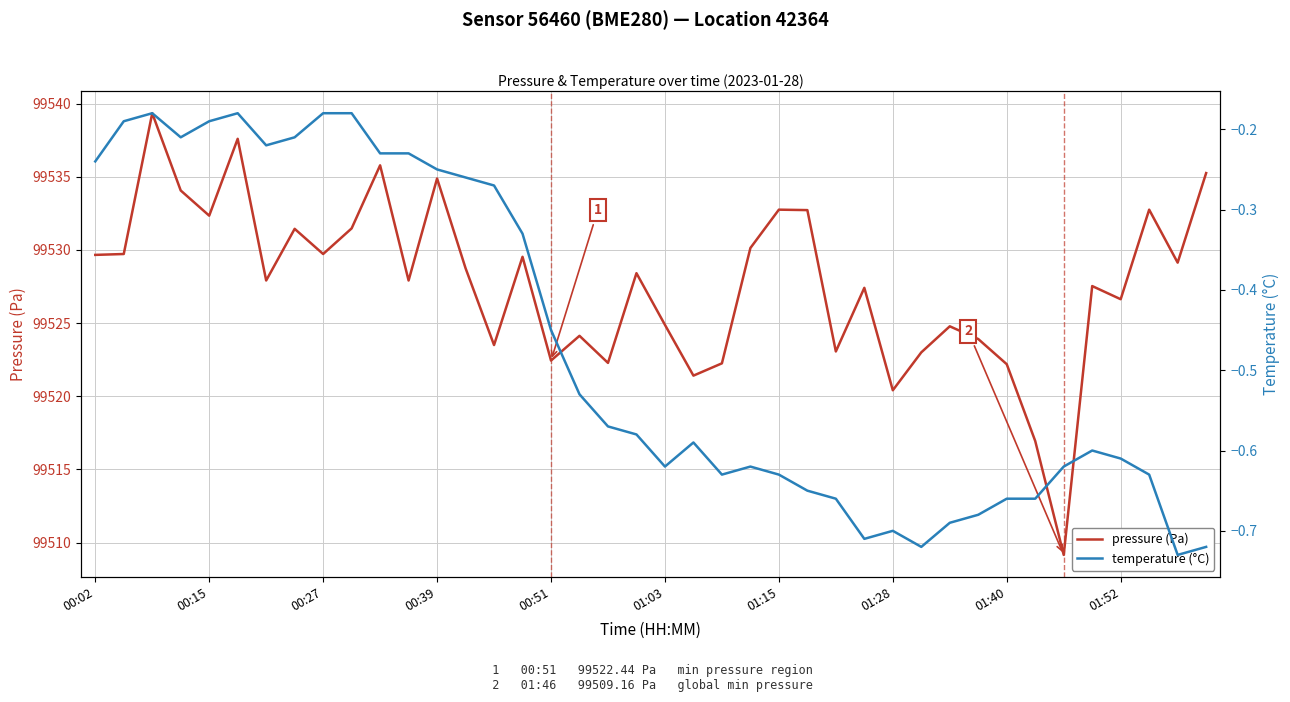

Reading left to right, transcribe all the data shown in this chart.

pressure (Pa): 99529.7	99529.7	99539.3	99534.1	99532.3	99537.6	99527.9	99531.4	99529.7	99531.5	99535.8	99527.9	99534.9	99528.8	99523.5	99529.5	99522.4	99524.1	99522.3	99528.4	99524.9	99521.4	99522.2	99530.1	99532.8	99532.7	99523.1	99527.4	99520.4	99523.0	99524.8	99523.9	99522.2	99516.9	99509.2	99527.5	99526.6	99532.8	99529.1	99535.2
temperature (°C): -0.2	-0.2	-0.2	-0.2	-0.2	-0.2	-0.2	-0.2	-0.2	-0.2	-0.2	-0.2	-0.2	-0.3	-0.3	-0.3	-0.5	-0.5	-0.6	-0.6	-0.6	-0.6	-0.6	-0.6	-0.6	-0.7	-0.7	-0.7	-0.7	-0.7	-0.7	-0.7	-0.7	-0.7	-0.6	-0.6	-0.6	-0.6	-0.7	-0.7